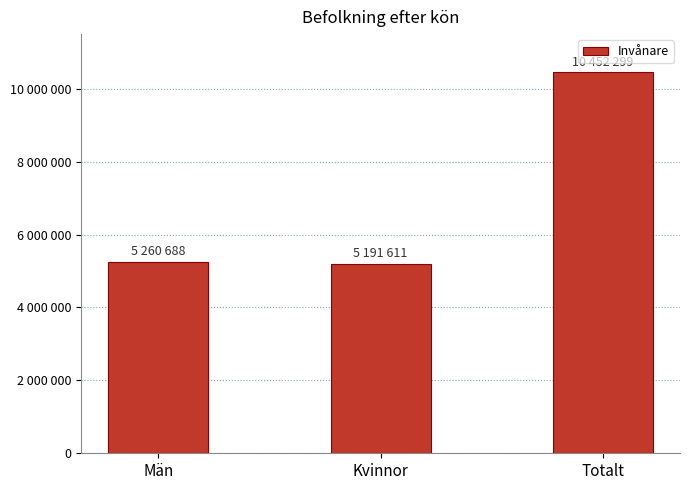

Rank the categories by value from lowest to highest.

Kvinnor, Män, Totalt